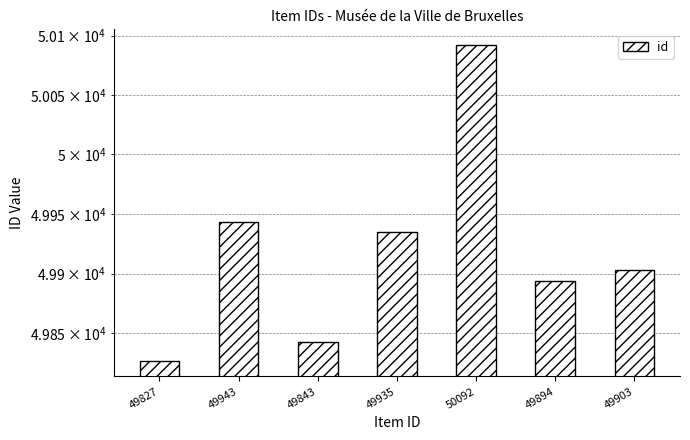

What is the difference between the values at 49827 and 49943?

116